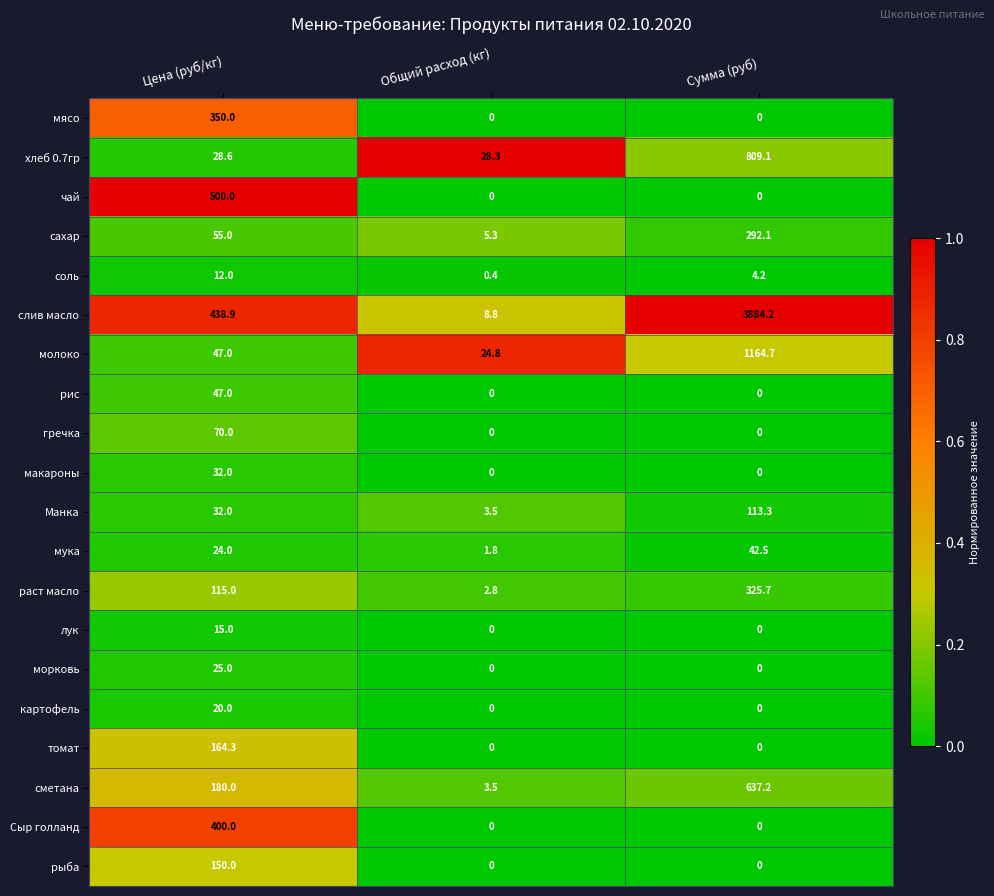

Which series changed the most between Общий расход (кг) and Сумма (руб)?

слив масло